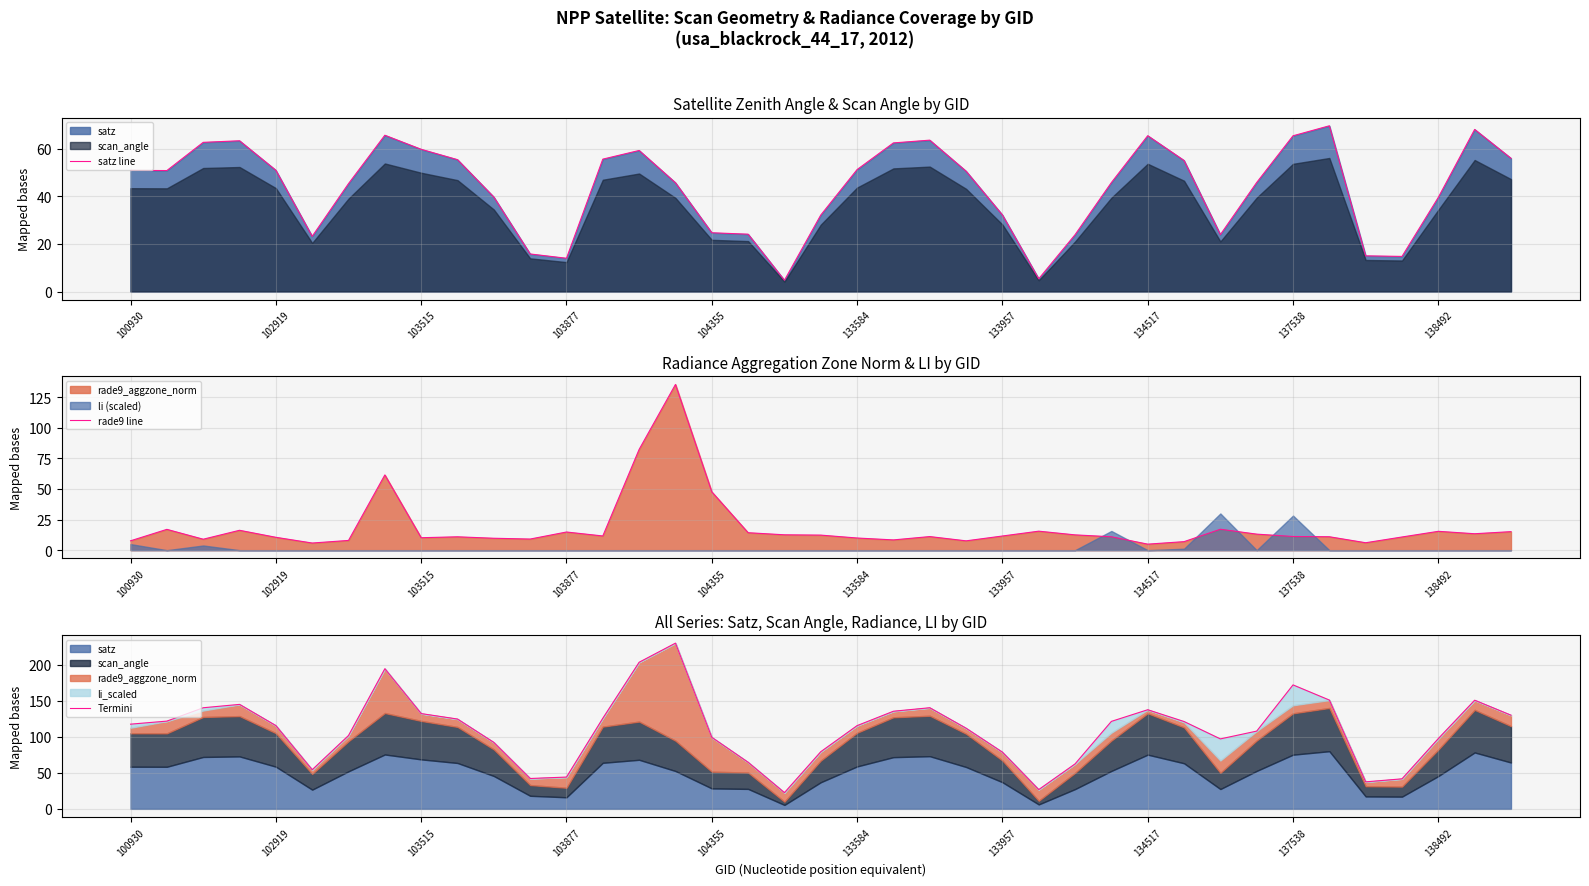

True or false: Termini and rade9 line intersect in this chart.

False